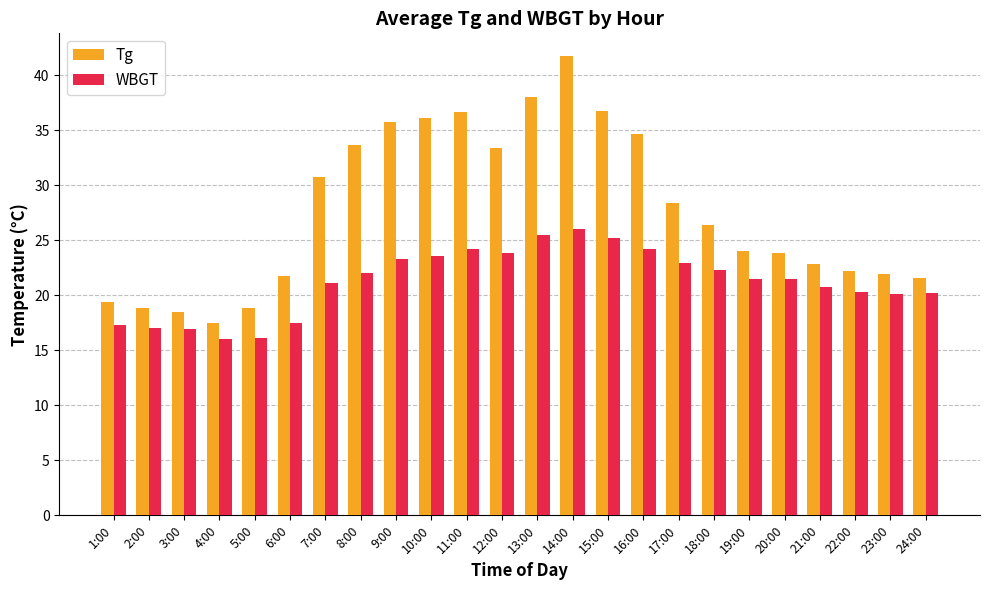

What is the minimum value shown in the chart?

16.0